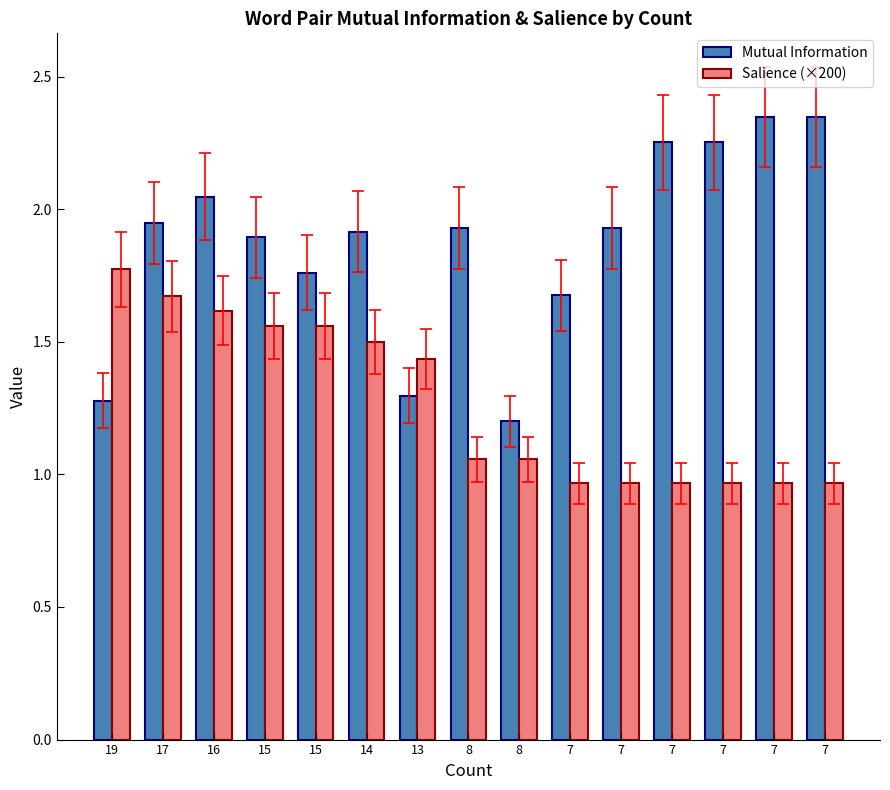

How many groups of bars are there?

15